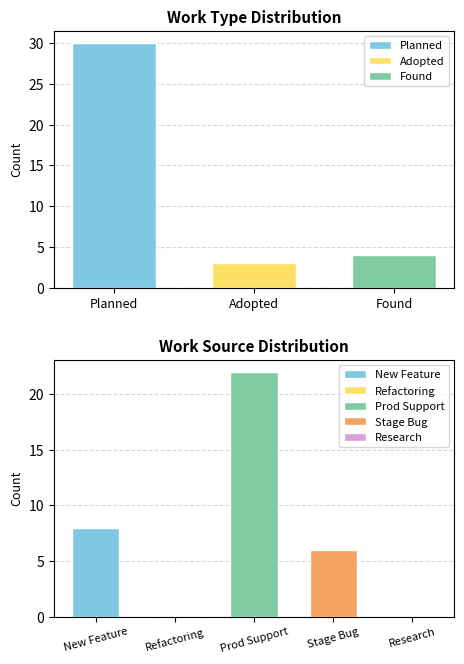

At how many categories does at least one series exceed 5?

1